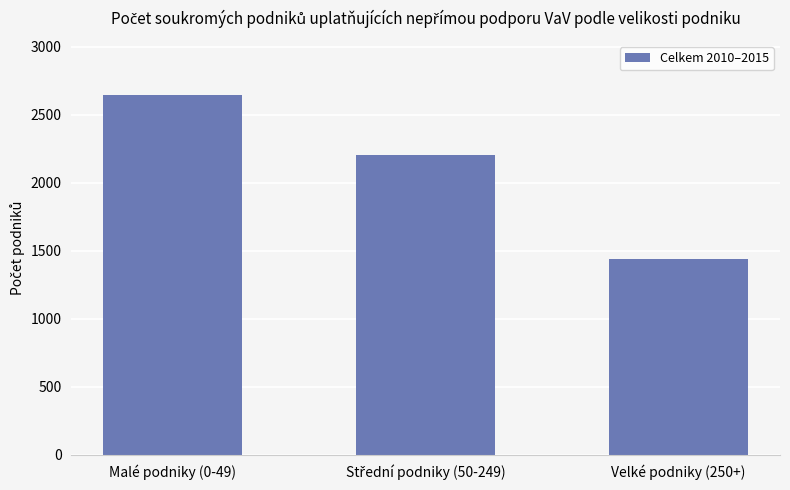

Is it true that the value at Malé podniky (0-49) is 3601?

False